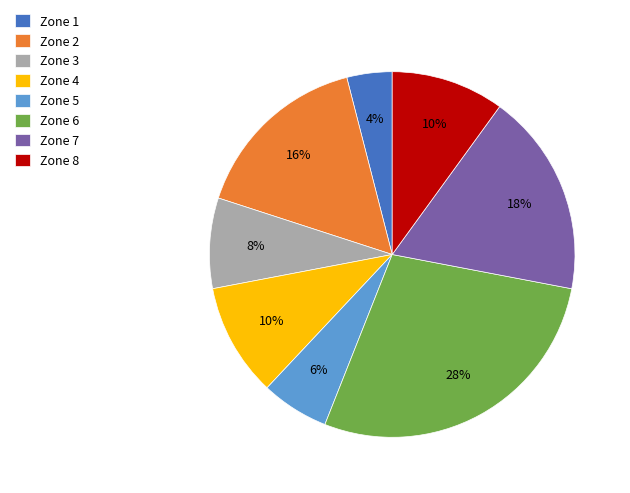

What percentage is the Zone 5 slice, to the nearest percent?

6%